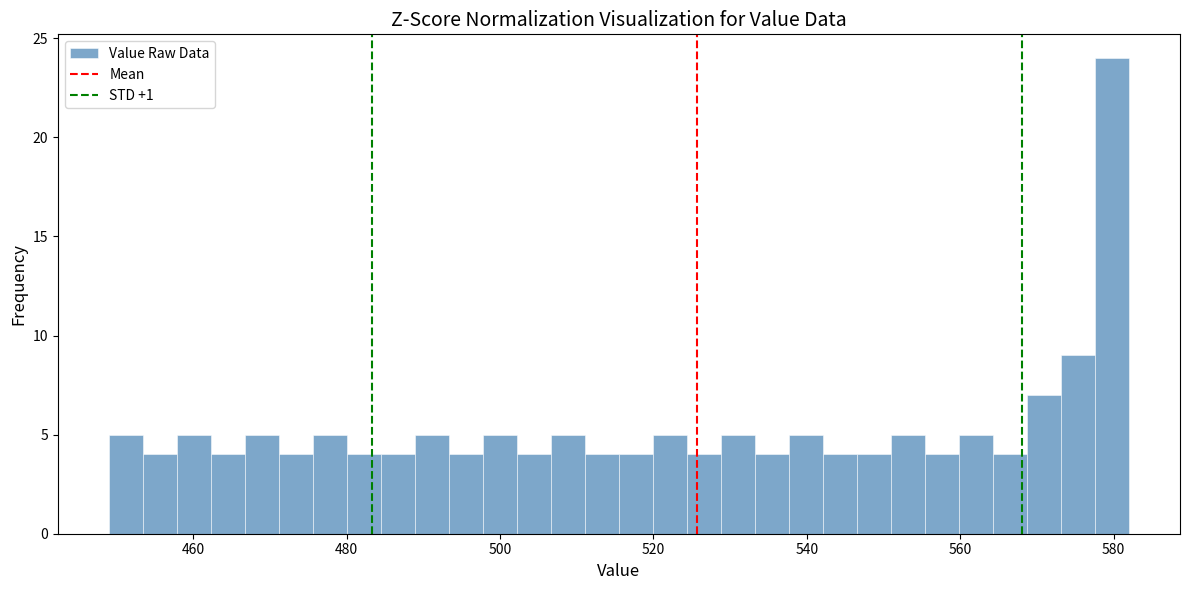

Read against the x-axis, roughly where is the centre of the tallest bar?

580